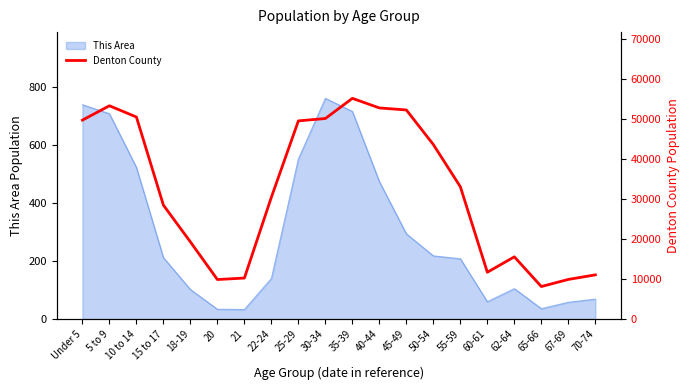

Count the number of categories in the chart.

20